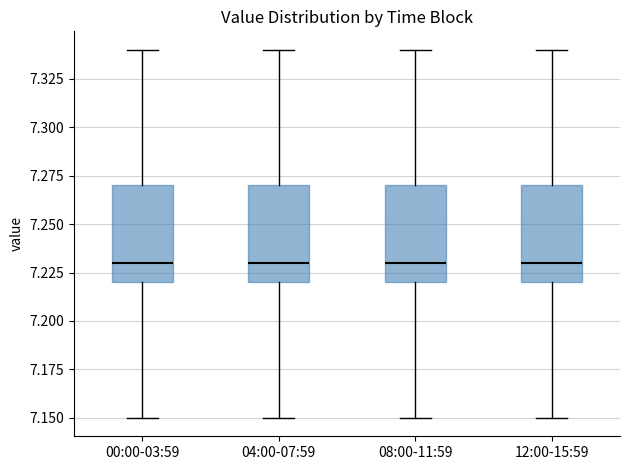

Where does the median line of the box for 00:00-03:59 sit on the y-axis? The values are not printed on the chart, so give them approximately, as read against the axis.

7.23